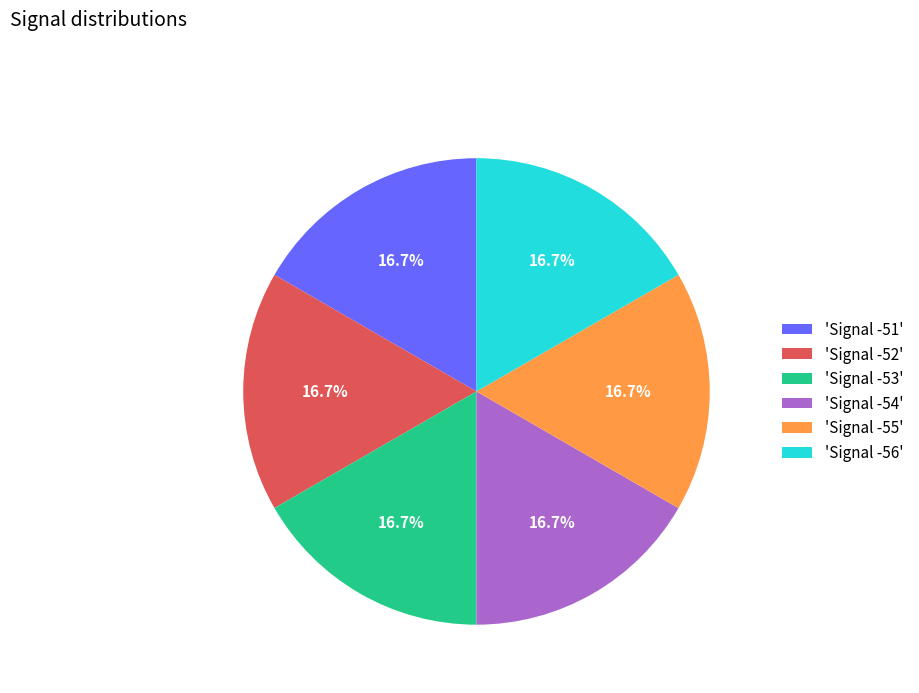

Is there any slice that represents more than half of the pie?

No